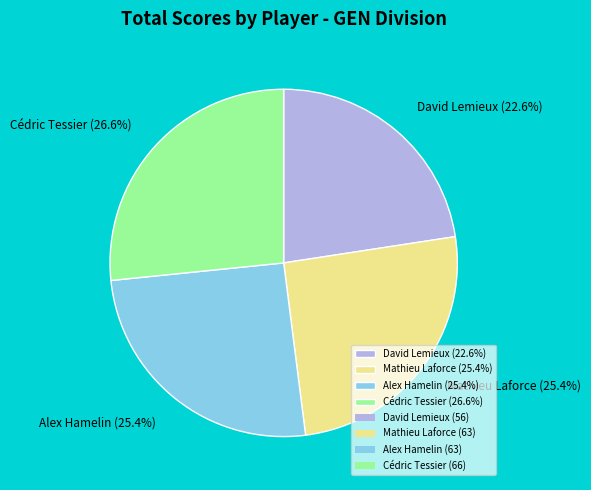

Which slice is the largest?

Cédric Tessier